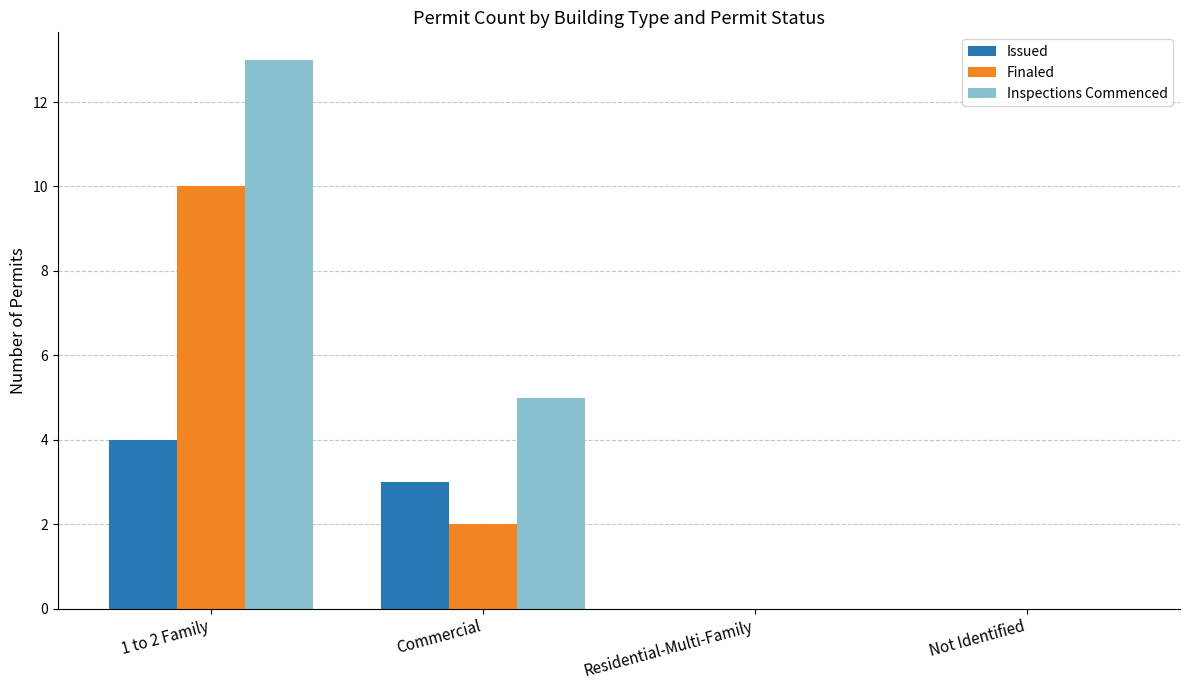

Between Commercial and Not Identified, which series saw the biggest shift?

Inspections Commenced